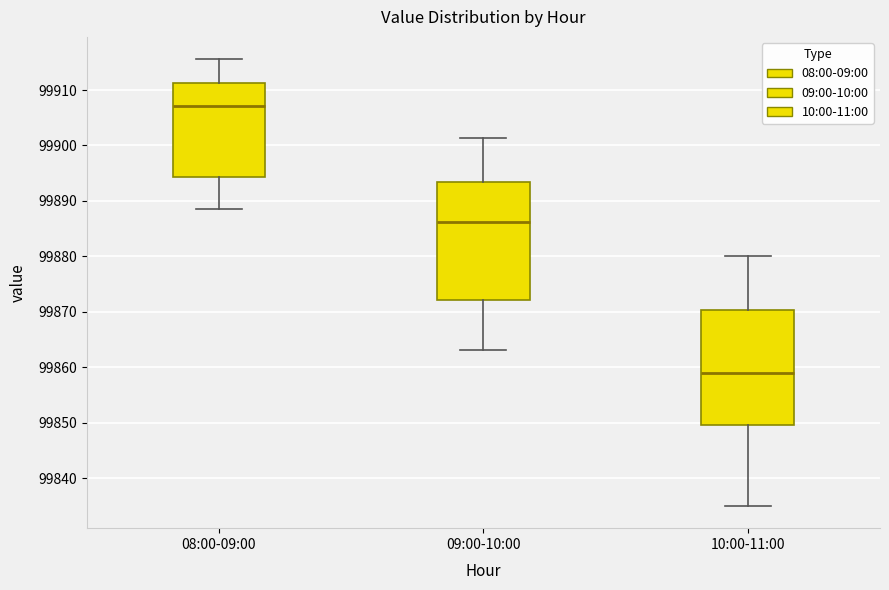

Which box has the highest median line?

08:00-09:00